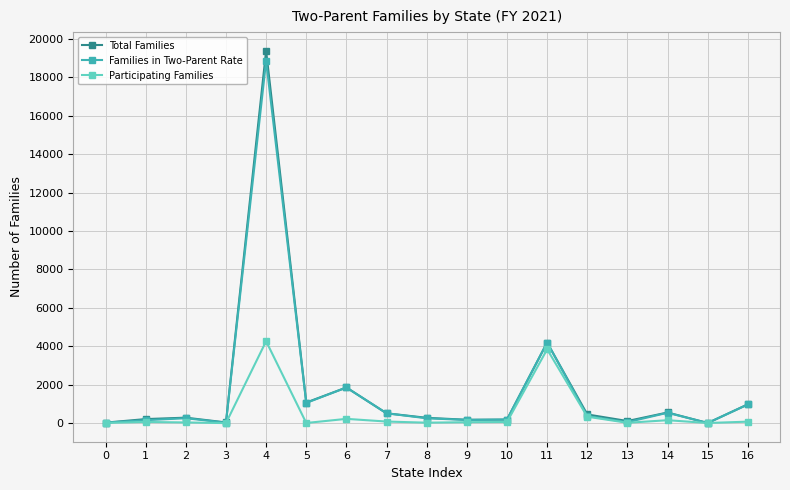

What is the value of the Participating Families point at the 10th from the left?

53